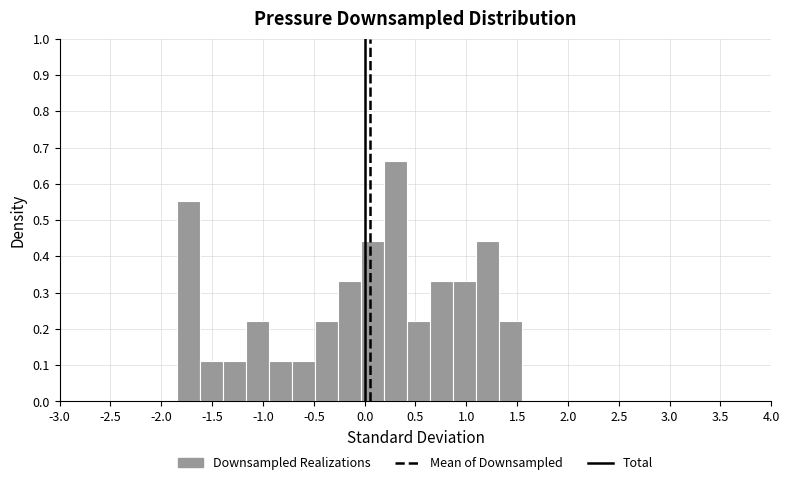

Over which range of the x-axis is the bar tallest?

0.20 to 0.40